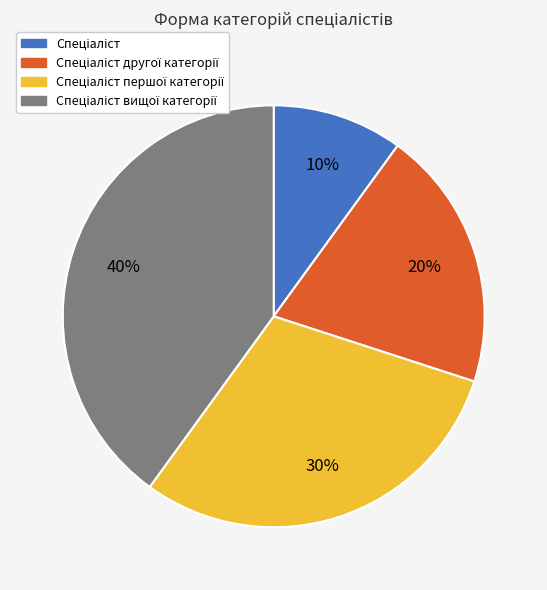

Is there any slice that represents more than half of the pie?

No